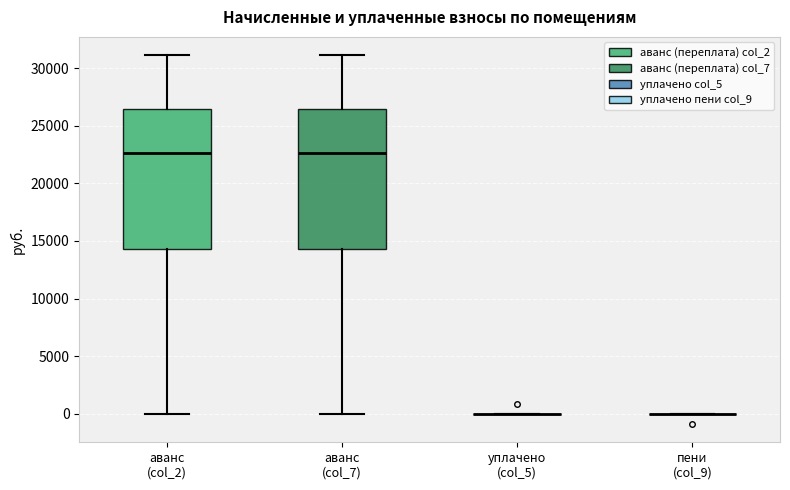

Where does the upper whisker of the box for аванс (col_7) end on the y-axis? The values are not printed on the chart, so give them approximately, as read against the axis.

31000